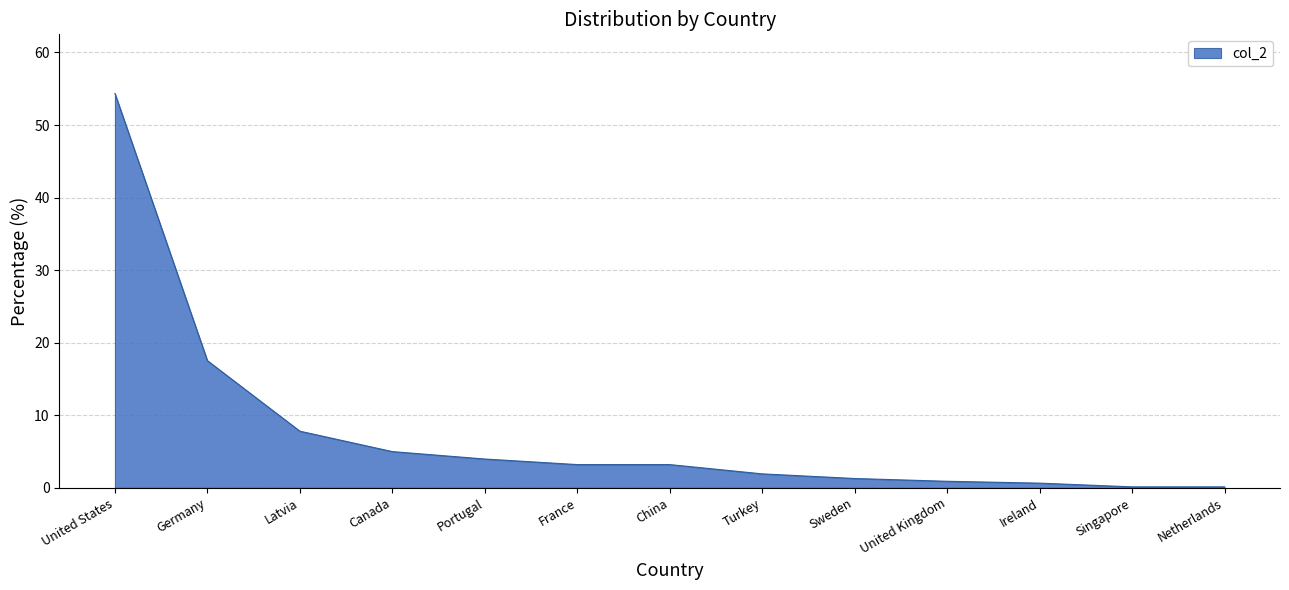

Reading right to left, extract all data points from this chart.

0.1	0.1	0.6	0.9	1.3	1.9	3.2	3.2	4.0	5.0	7.8	17.5	54.3